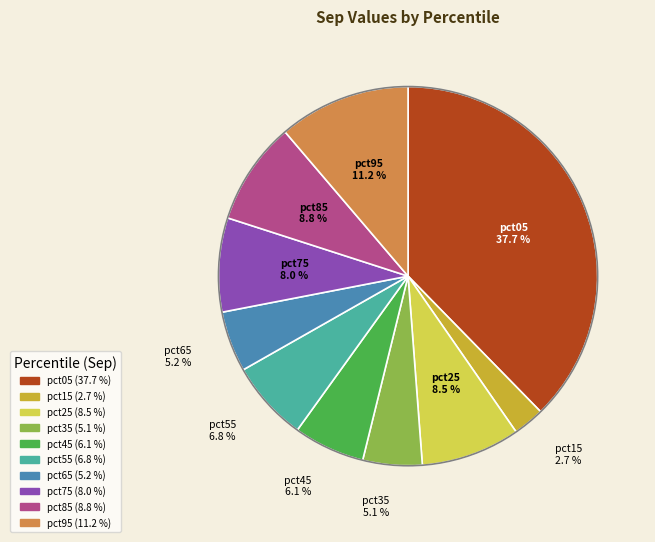

Do pct75 and pct05 together represent more than half of the pie?

No